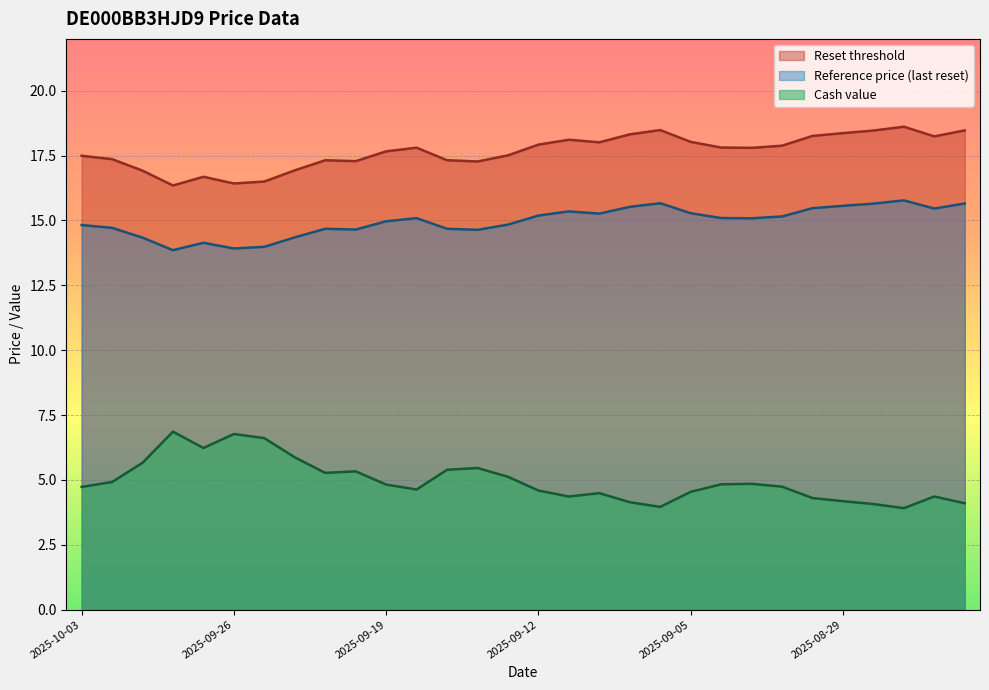

What is the difference between the Reference price (last reset) values at 2025-08-27 and 2025-09-17?

1.1